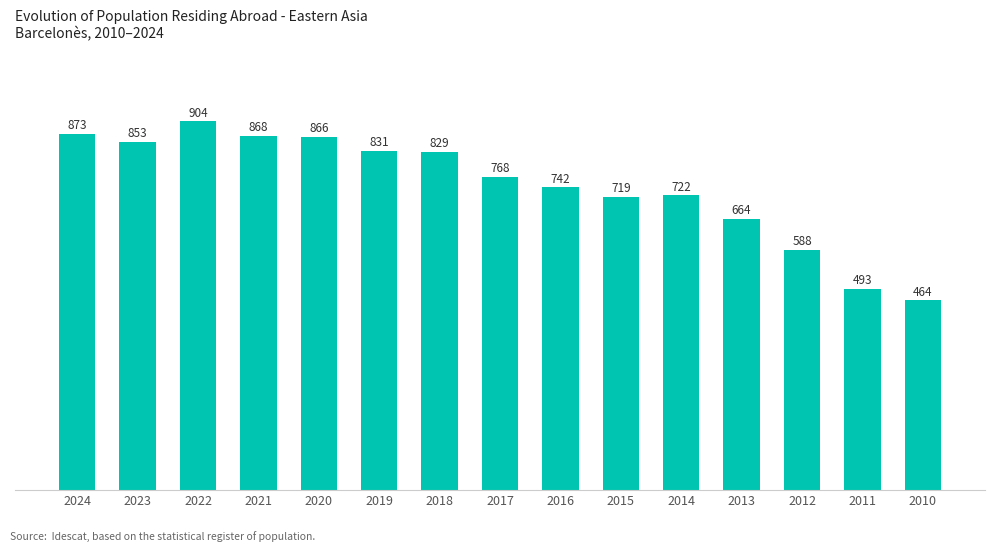

Reading left to right, list all the values displayed in this chart.

873	853	904	868	866	831	829	768	742	719	722	664	588	493	464